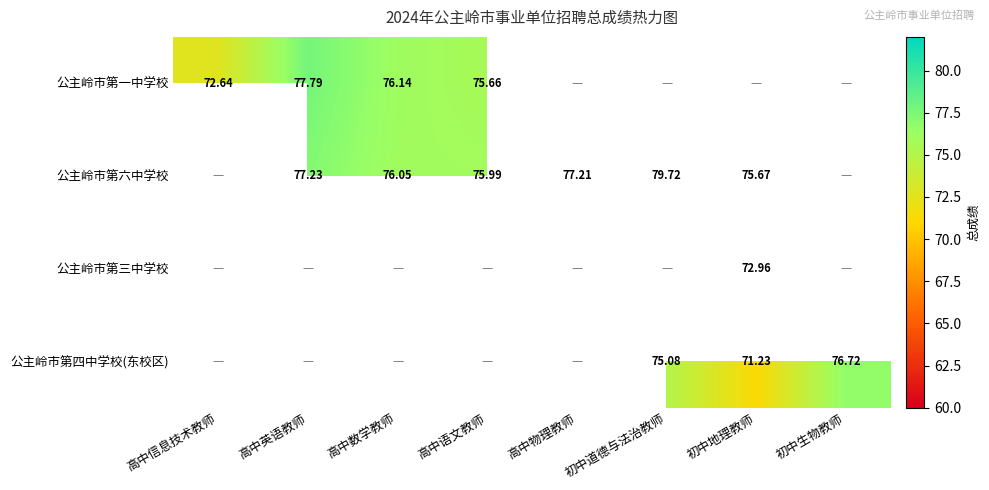

How many positive values does the 公主岭市第一中学校 series have?

4